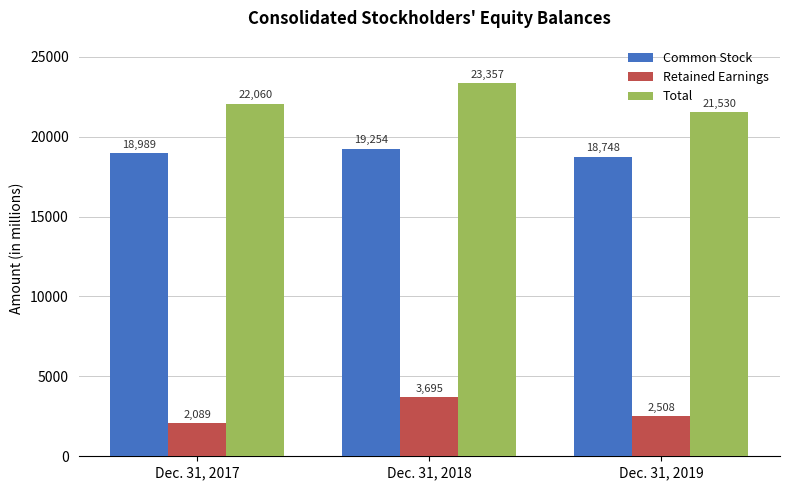

Which series has the largest range (max minus min)?

Total